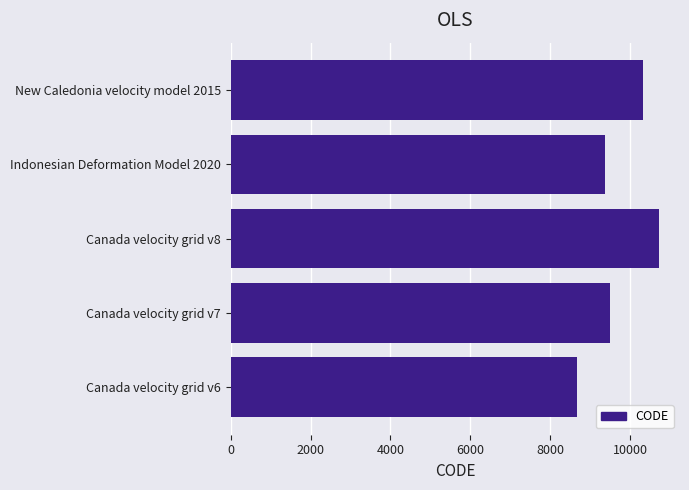

Reading top to bottom, extract all data points from this chart.

New Caledonia velocity model 2015=10323	Indonesian Deformation Model 2020=9375	Canada velocity grid v8=10707	Canada velocity grid v7=9483	Canada velocity grid v6=8676